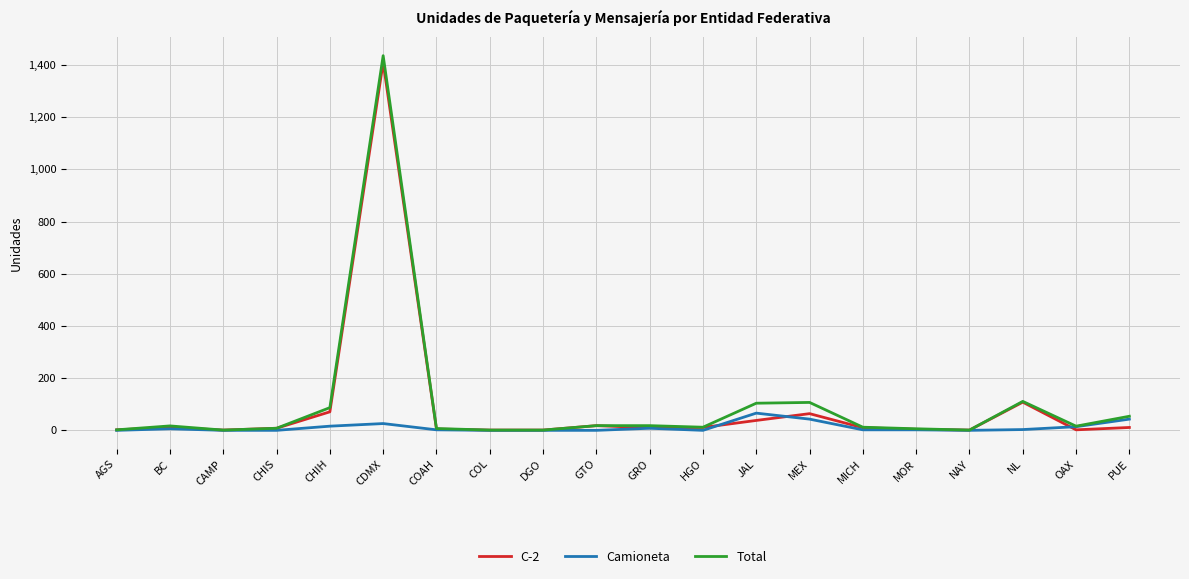

Which category has the highest value across all series?

CDMX